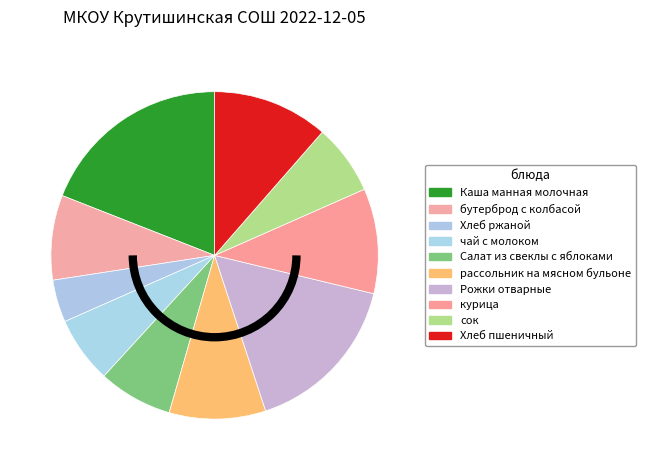

True or false: Каша манная молочная accounts for 19% of the total.

True